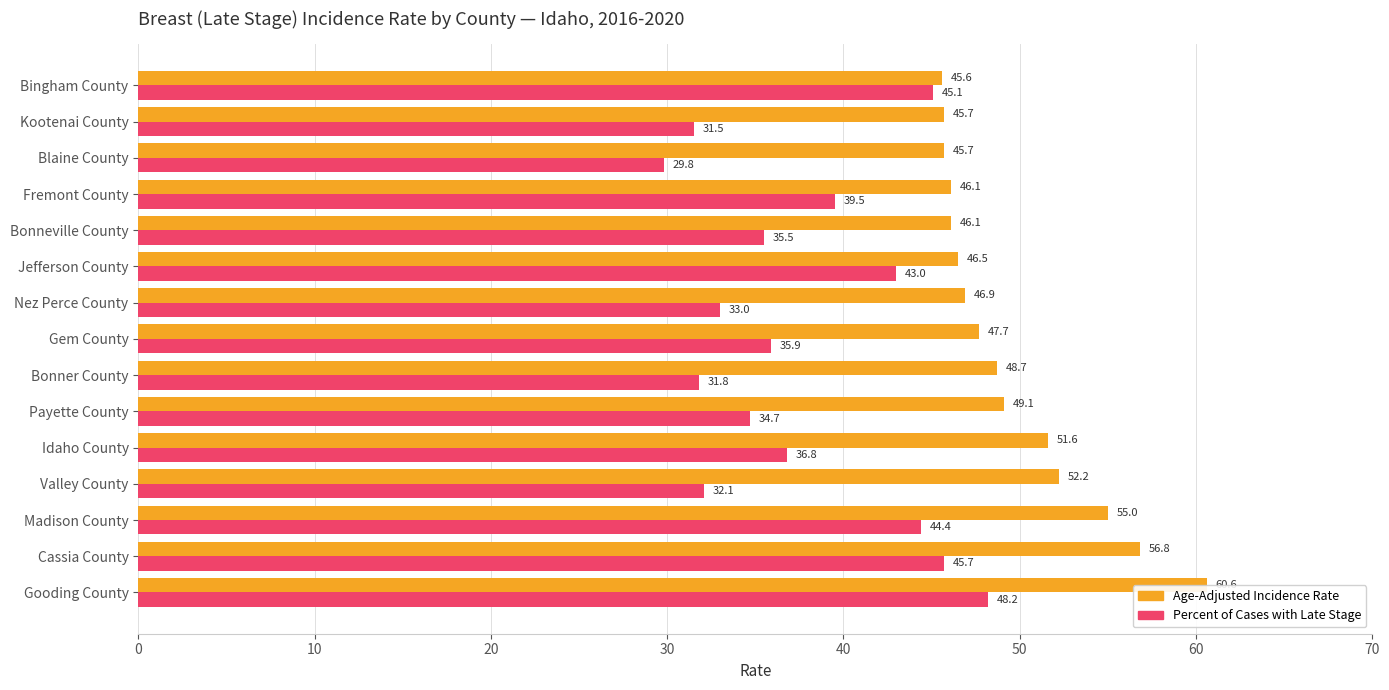

What is the difference between the second highest and second lowest values in the Percent of Cases with Late Stage series?

14.2